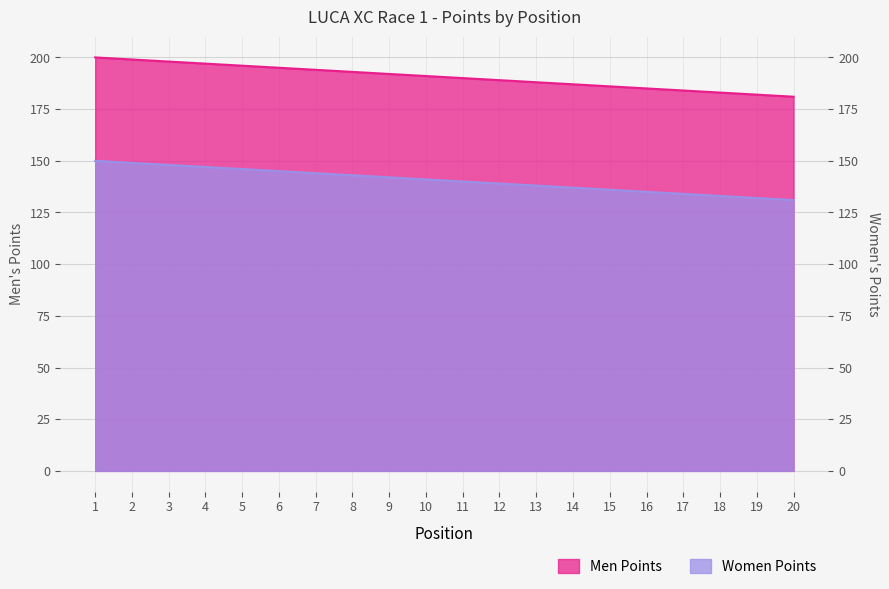

True or false: Men Points has more than 1 interior local peaks.

False